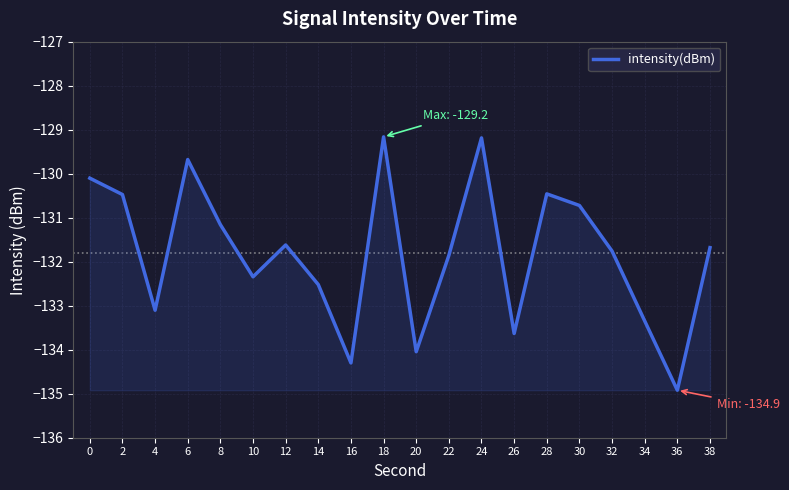

Reading left to right, list all the values displayed in this chart.

-130.1	-130.5	-133.1	-129.7	-131.2	-132.3	-131.6	-132.5	-134.3	-129.2	-134.0	-131.9	-129.2	-133.6	-130.5	-130.7	-131.8	-133.3	-134.9	-131.7